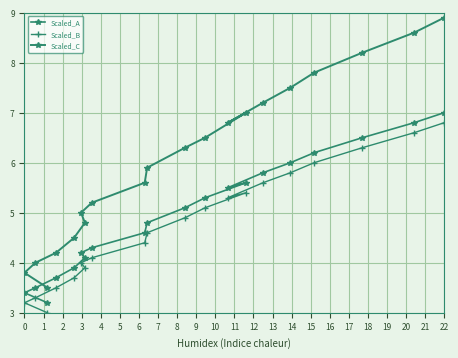

In Scaled_A, how many points are higher than both neighbors (excluding endpoints)?

1